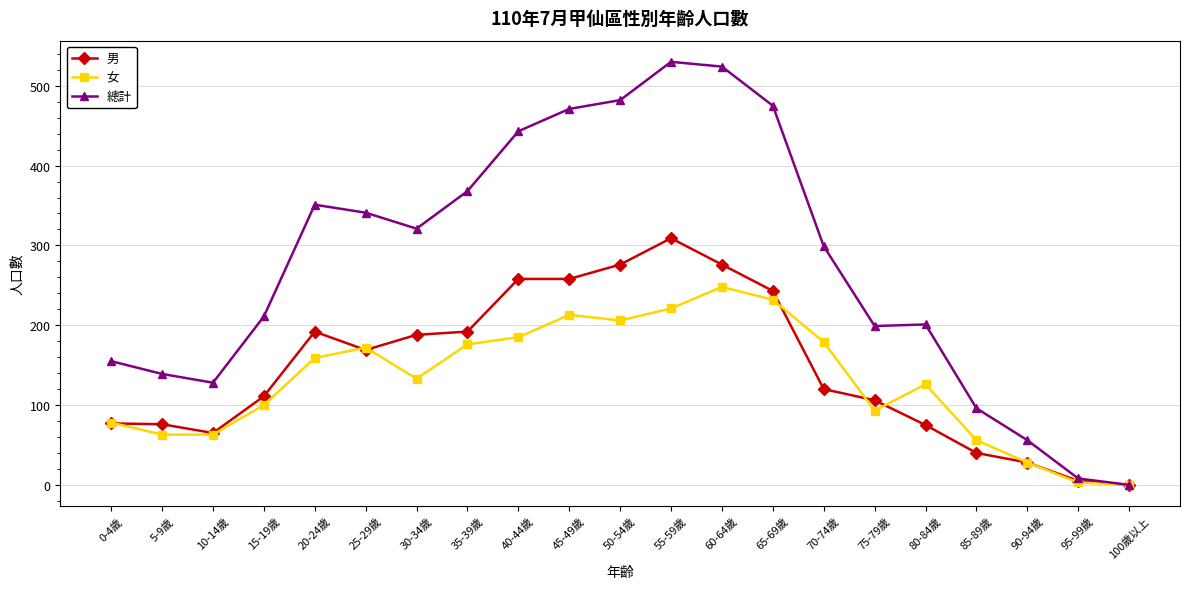

Which series has the largest range (max minus min)?

總計